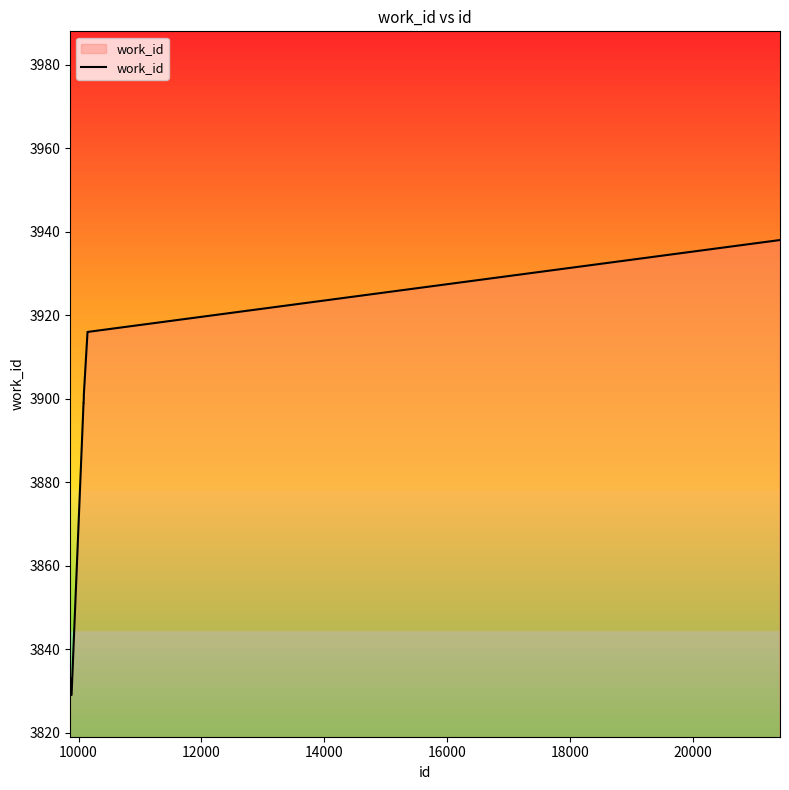

How many lines are shown in the chart?

1